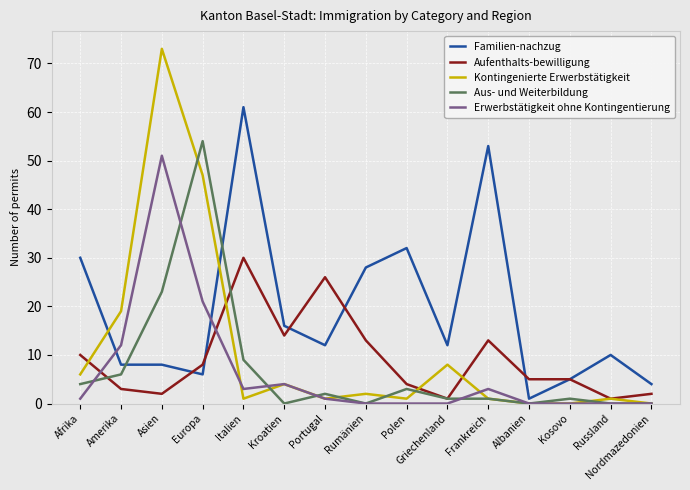

Where is the first local minimum for Erwerbstätigkeit ohne Kontingentierung?

Italien